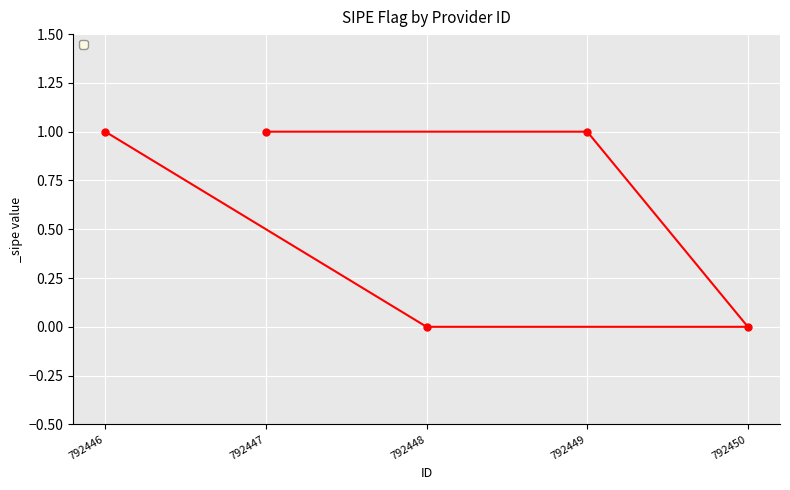

What is the sum of all values?

3